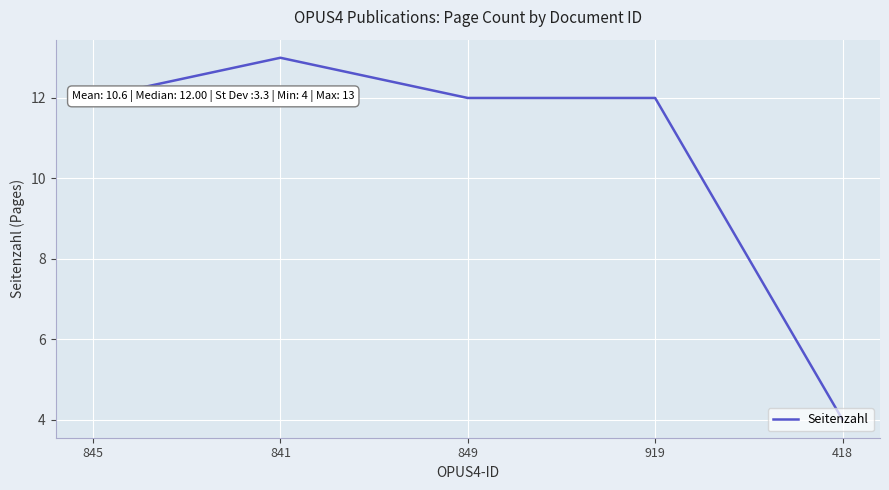

Reading left to right, transcribe all the data shown in this chart.

12	13	12	12	4